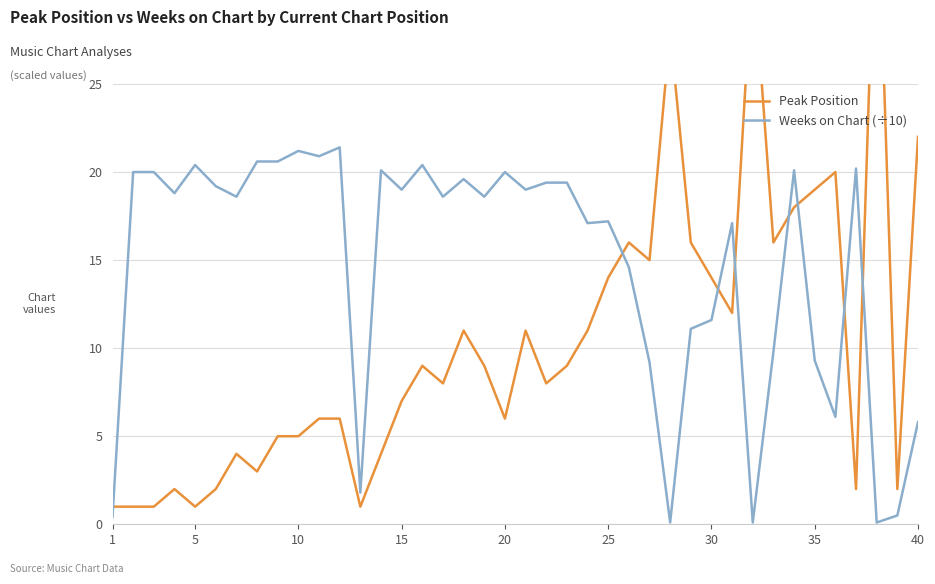

What value does the Weeks on Chart (÷10) series have at 10?

21.2